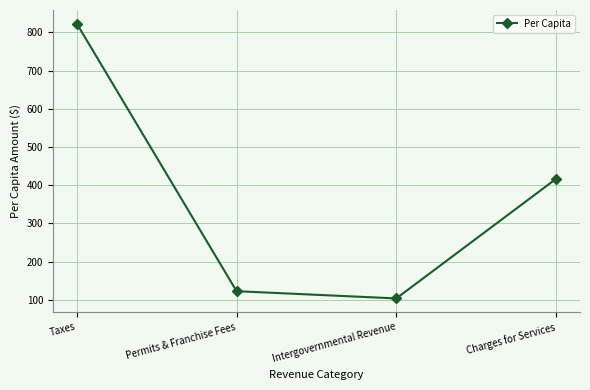

How many data points does each series have?

4